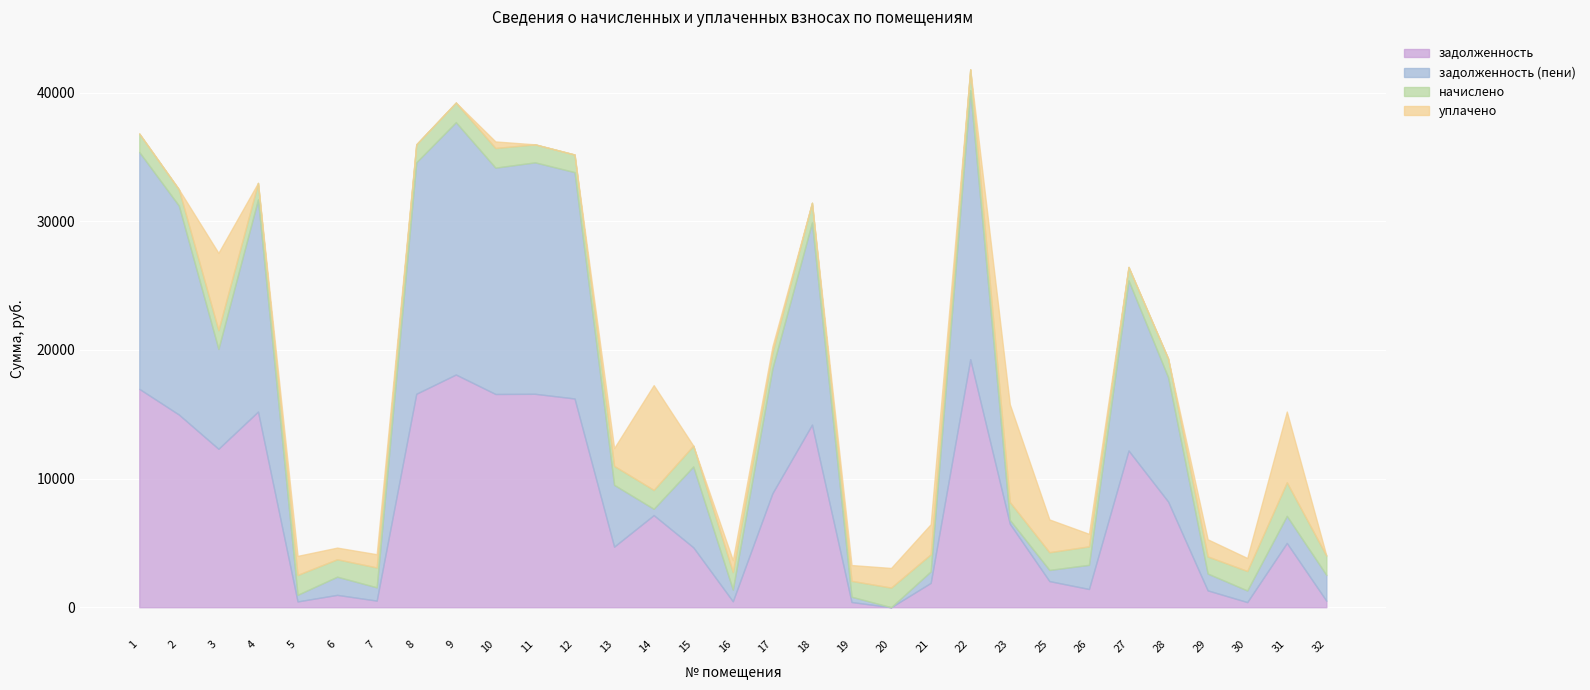

At which category does задолженность (пени) reach its first local valley?

3